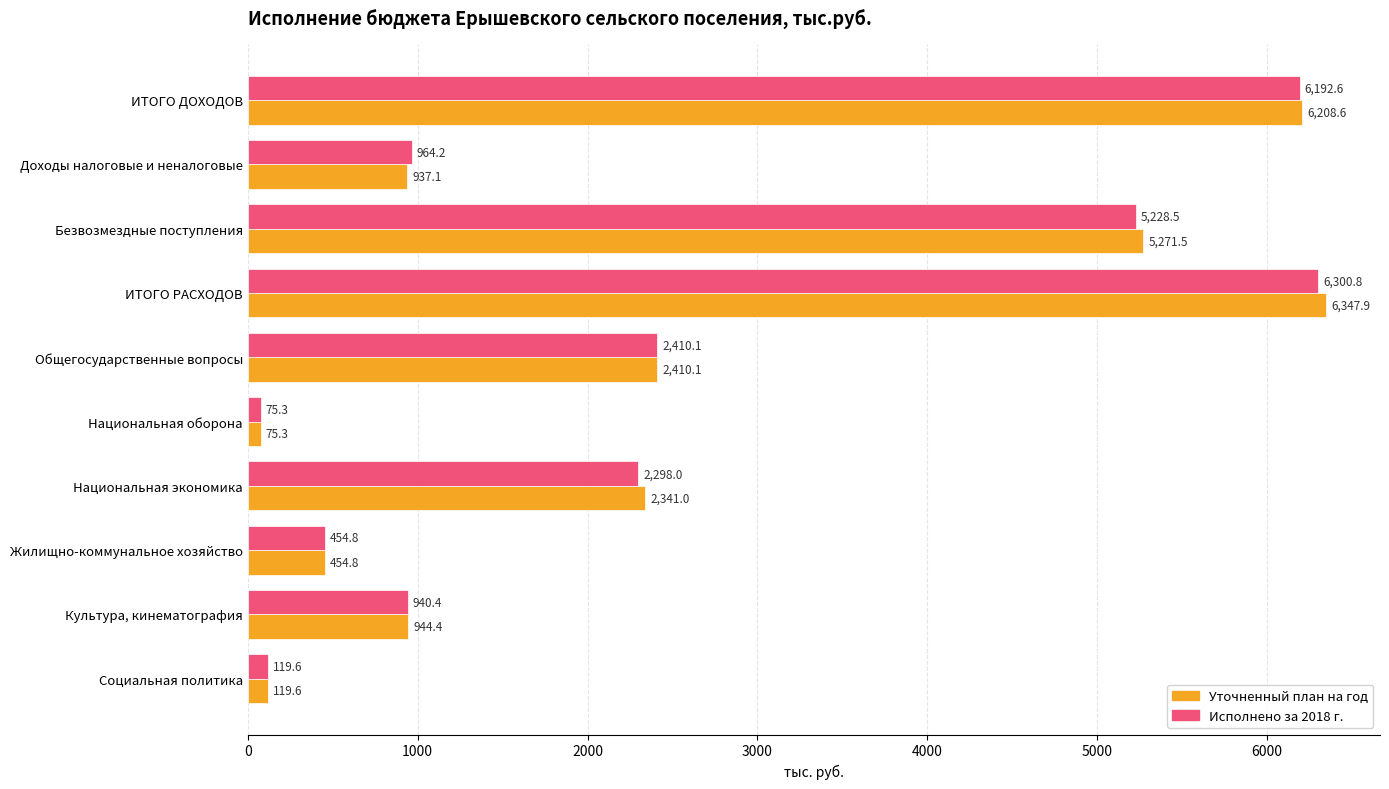

Which label corresponds to the smallest value in the chart?

Национальная оборона